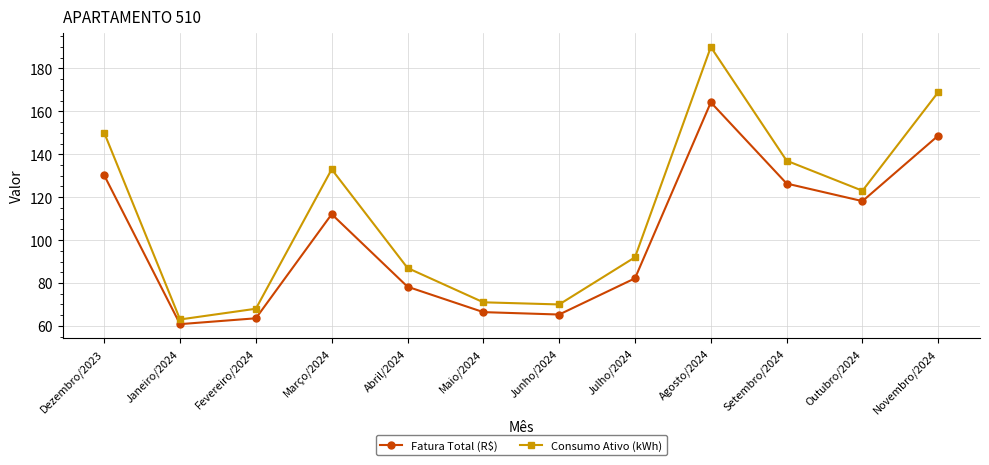

Which series has the widest spread of values?

Consumo Ativo (kWh)